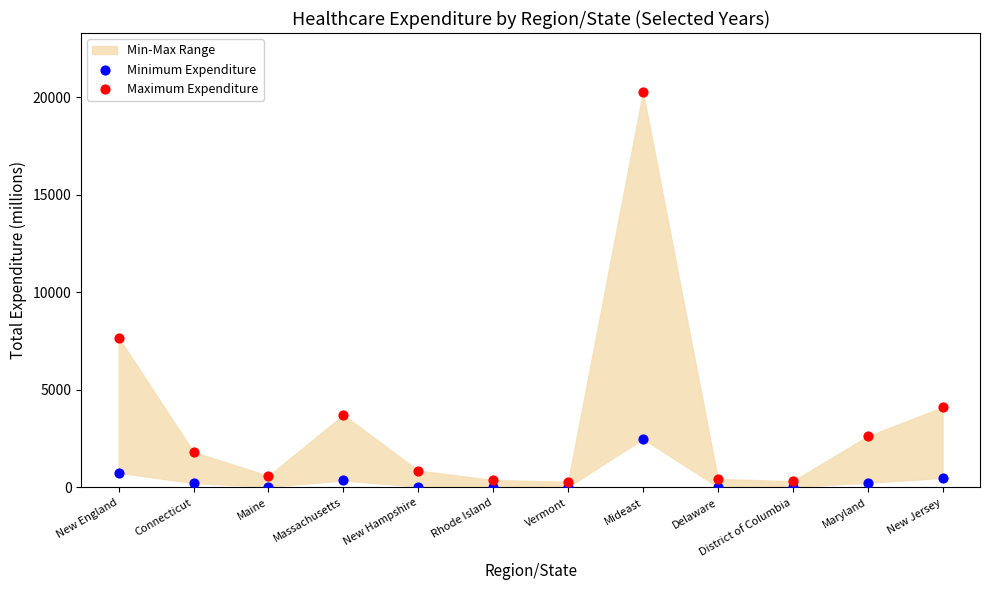

In the Maximum Expenditure series, what Y value is closest to 10277?

7676